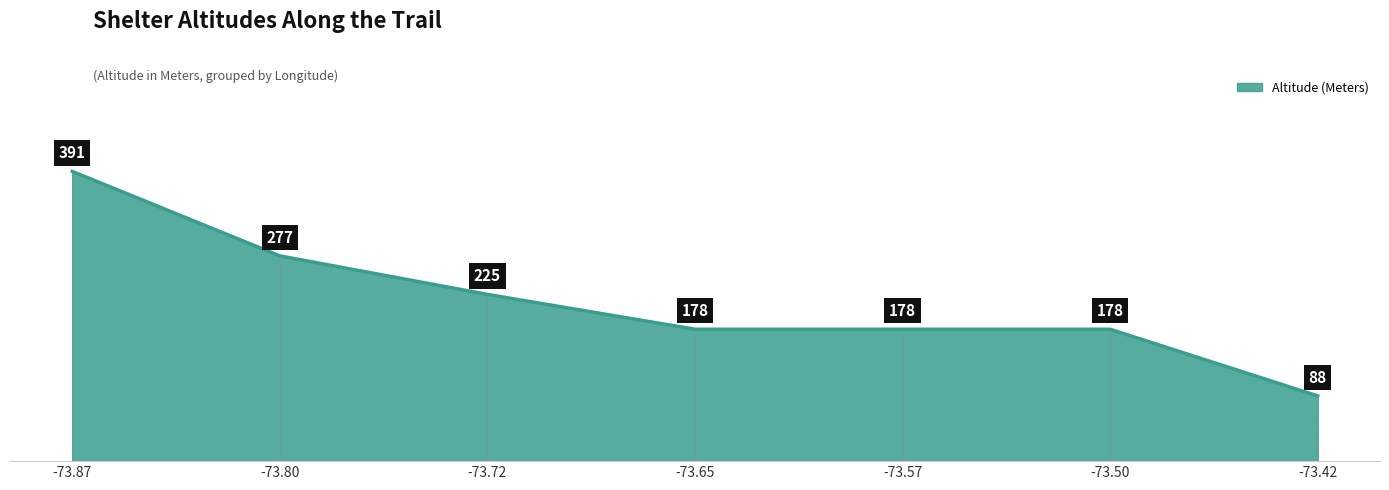

What is the minimum value shown in the chart?

88